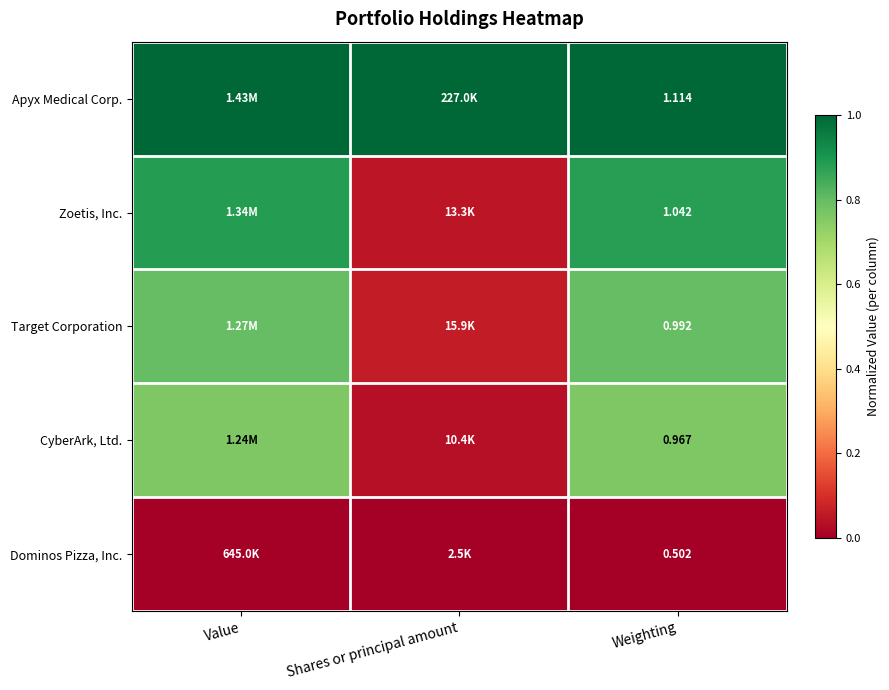

At Weighting, list the series in order from smallest to largest.

Dominos Pizza, Inc., CyberArk, Ltd., Target Corporation, Zoetis, Inc., Apyx Medical Corp.